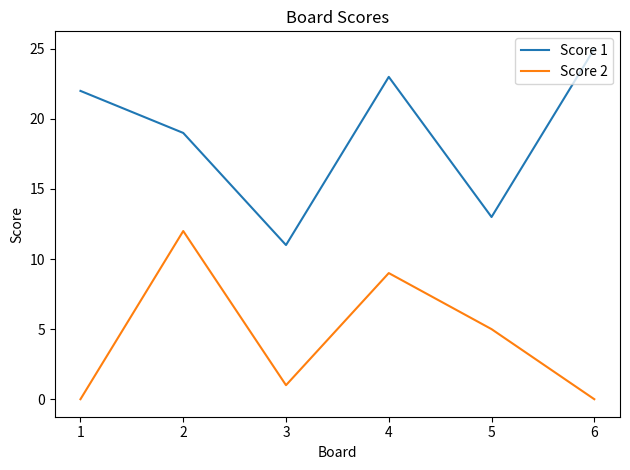

Rank the categories by Score 1 value from highest to lowest.

6, 4, 1, 2, 5, 3